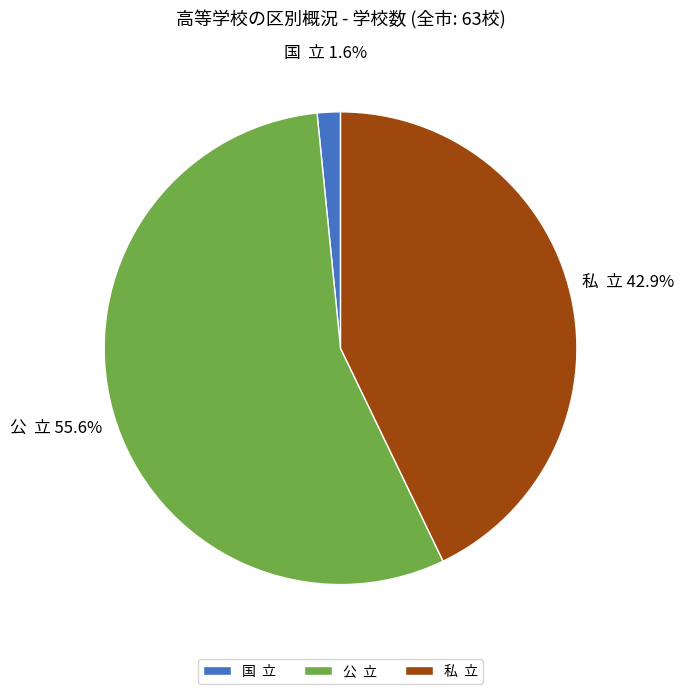

Which category has the smallest portion of the pie?

国 立